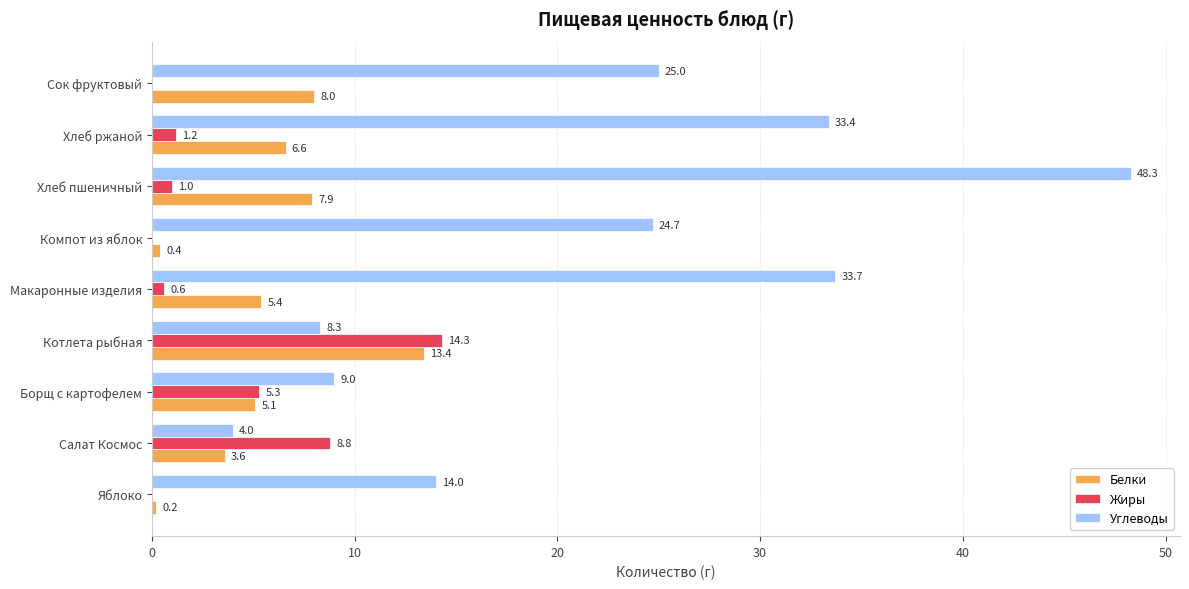

What is the sum of all Углеводы values?

200.4